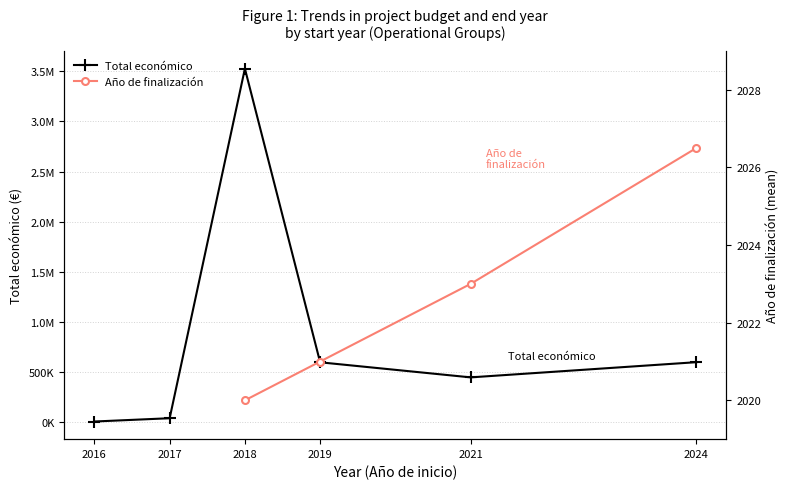

What is the average value of the Total económico series?

870007.1